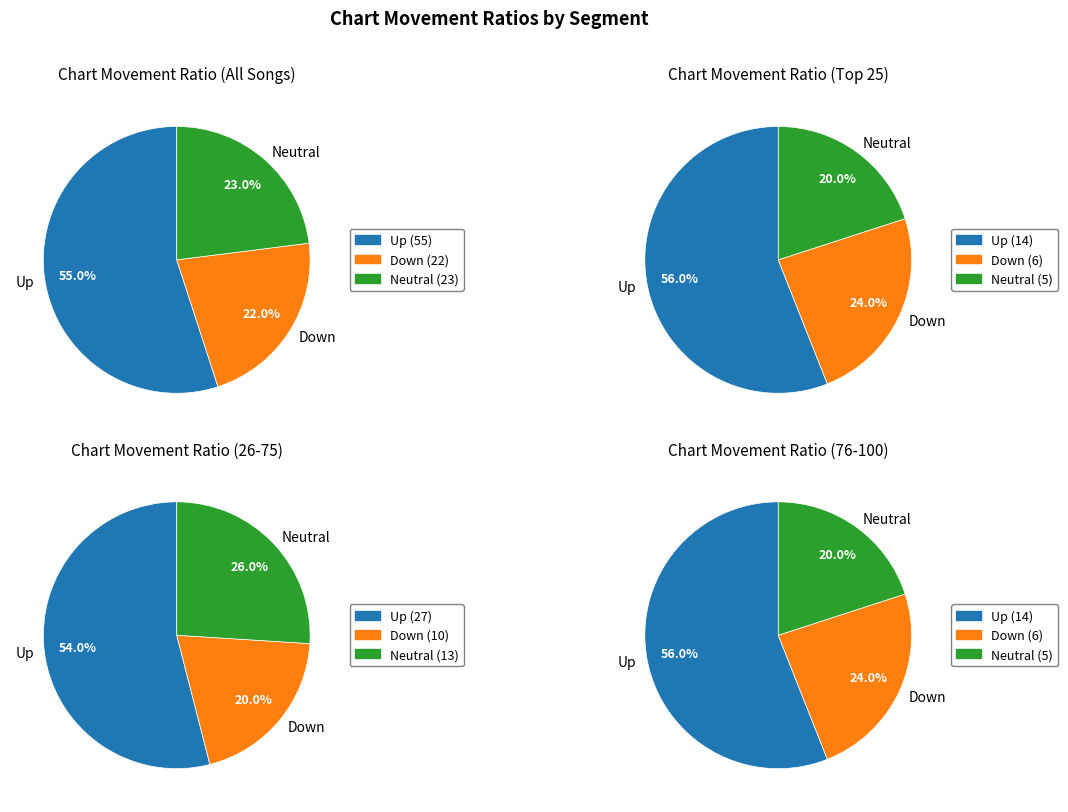

The down slice represents 36% of the pie. True or false?

False